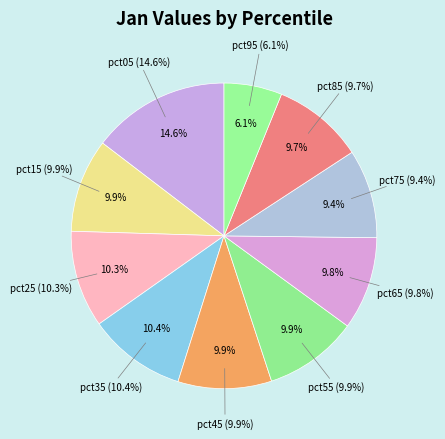

What is the smallest slice in the pie chart?

pct95